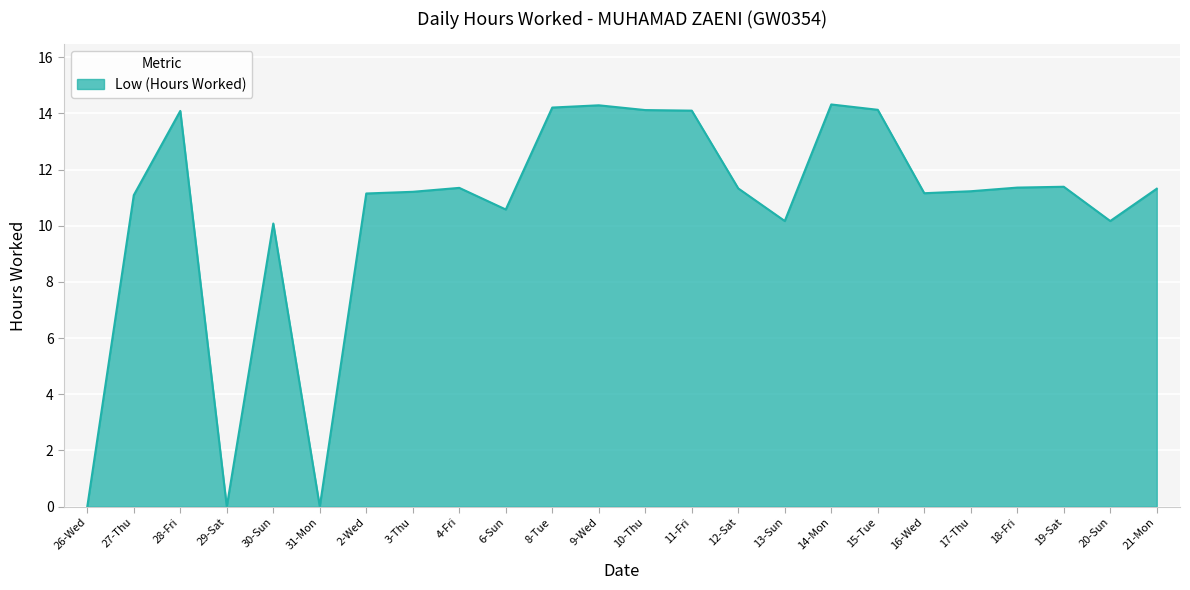

Count the number of categories in the chart.

24